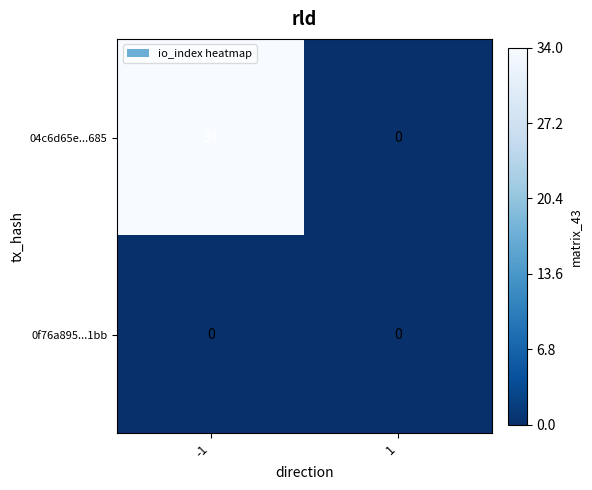

What is the difference between the maximum and minimum values in the 04c6d65e...685 series?

34